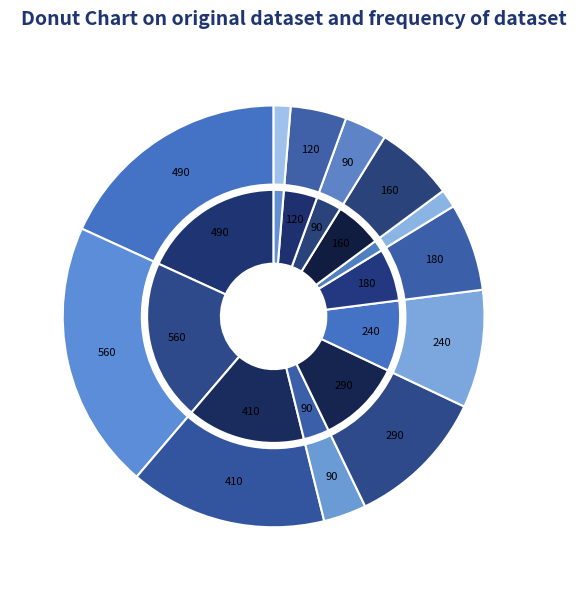

Does any single category account for the majority?

No